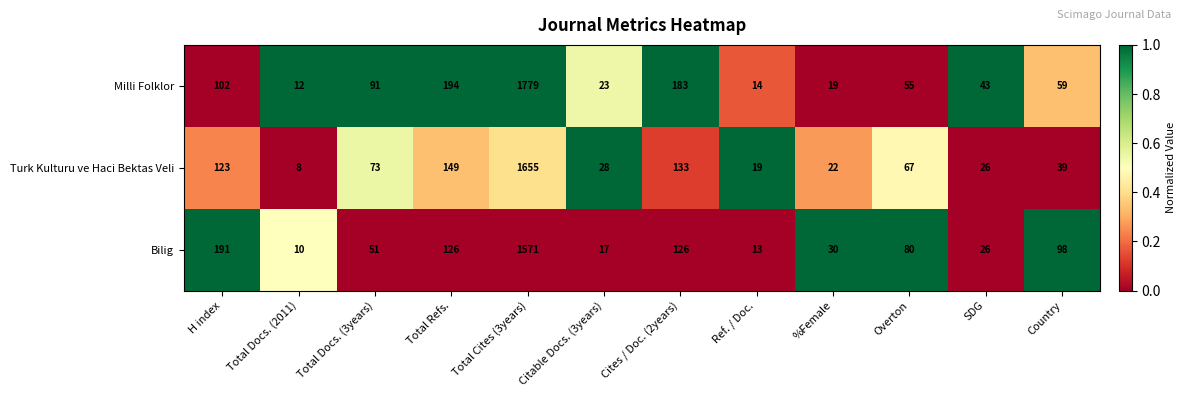

Is the value of Milli Folklor at Total Docs. (3years) greater than the value of Bilig at Cites / Doc. (2years)?

No